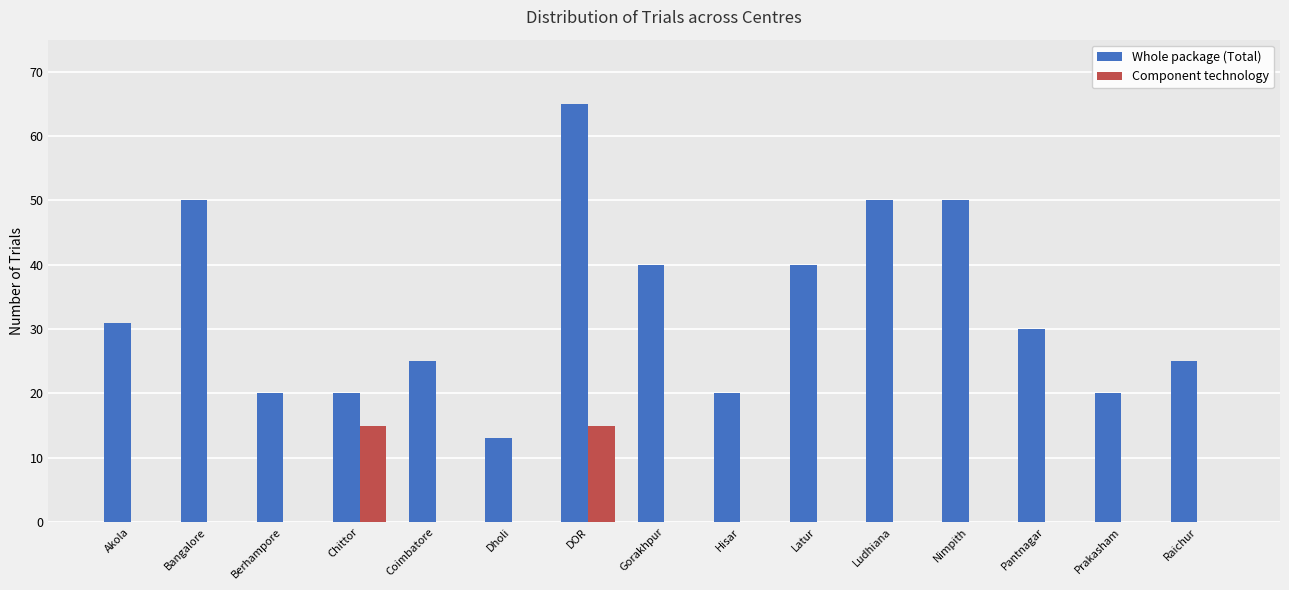

The Whole package (Total) series shows 30 at Pantnagar. True or false?

True